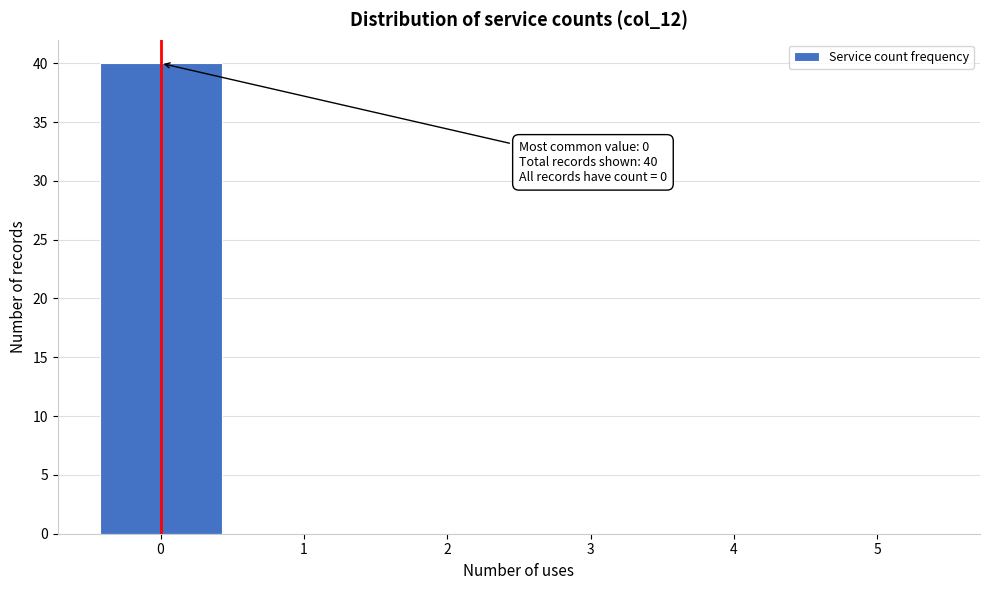

Which range on the x-axis has the tallest bar?

-0.5 to 0.5